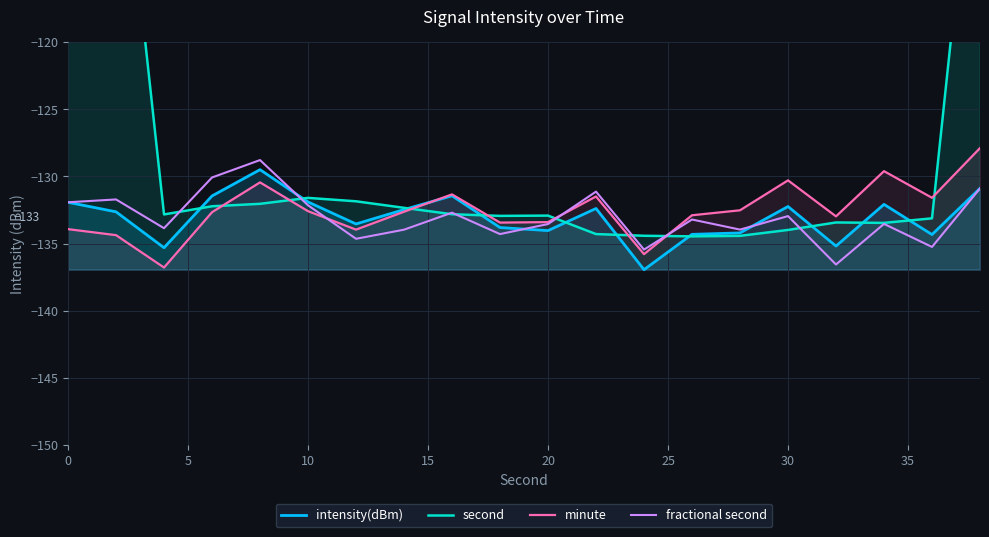

What is the highest value of the intensity(dBm) series?

-129.5